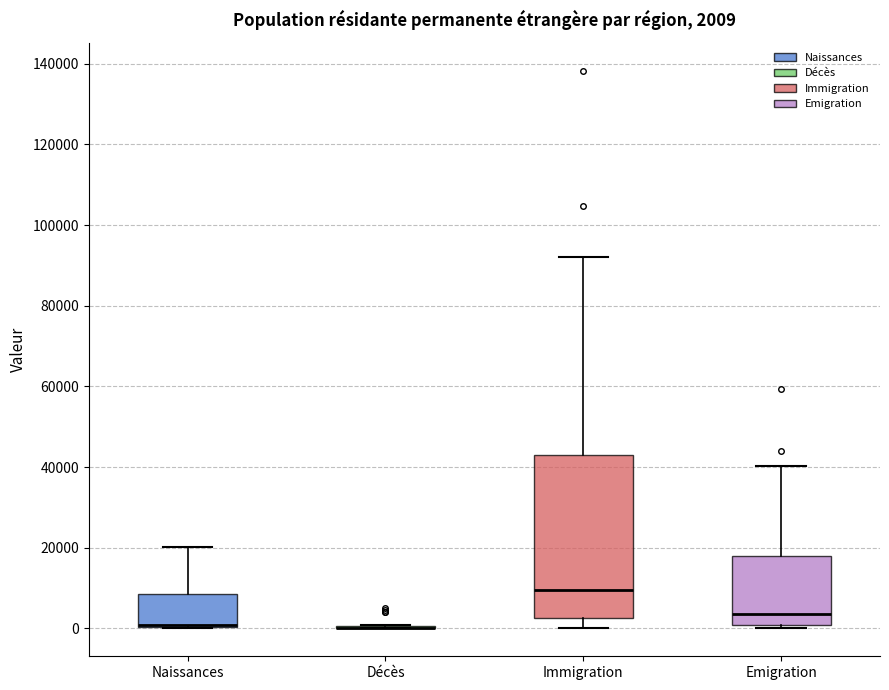

Which box is the tallest, from its lower edge to its upper edge?

Immigration